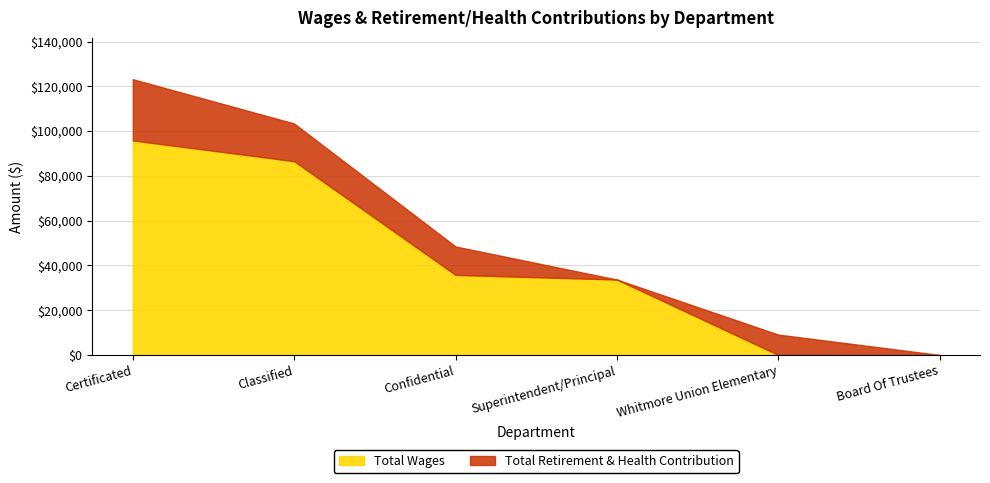

At Board Of Trustees, list the series in order from largest to smallest.

Total Wages, Total Retirement & Health Contribution